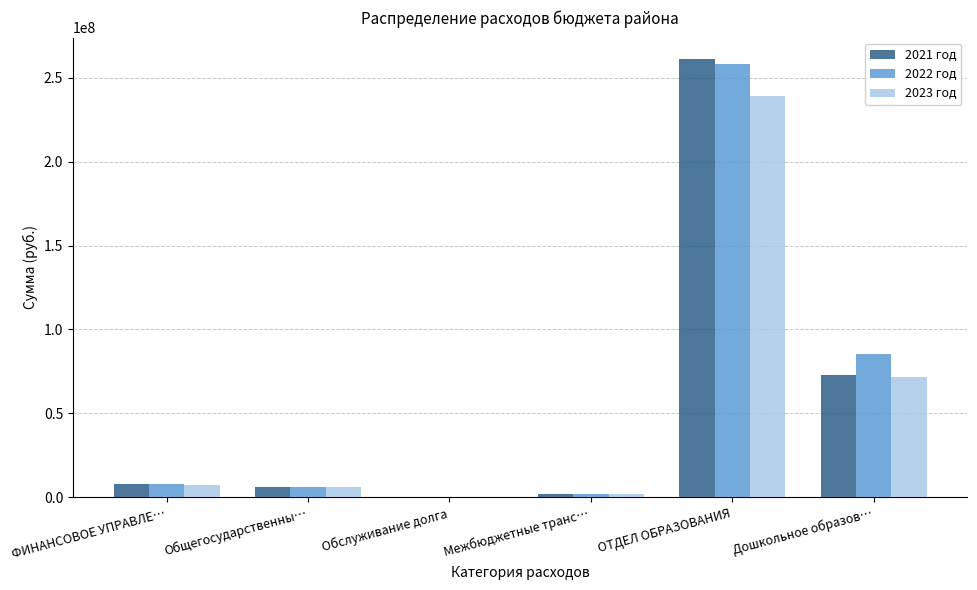

Is the value of 2022 год at ОТДЕЛ ОБРАЗОВАНИЯ greater than the value of 2021 год at Дошкольное образов…?

Yes